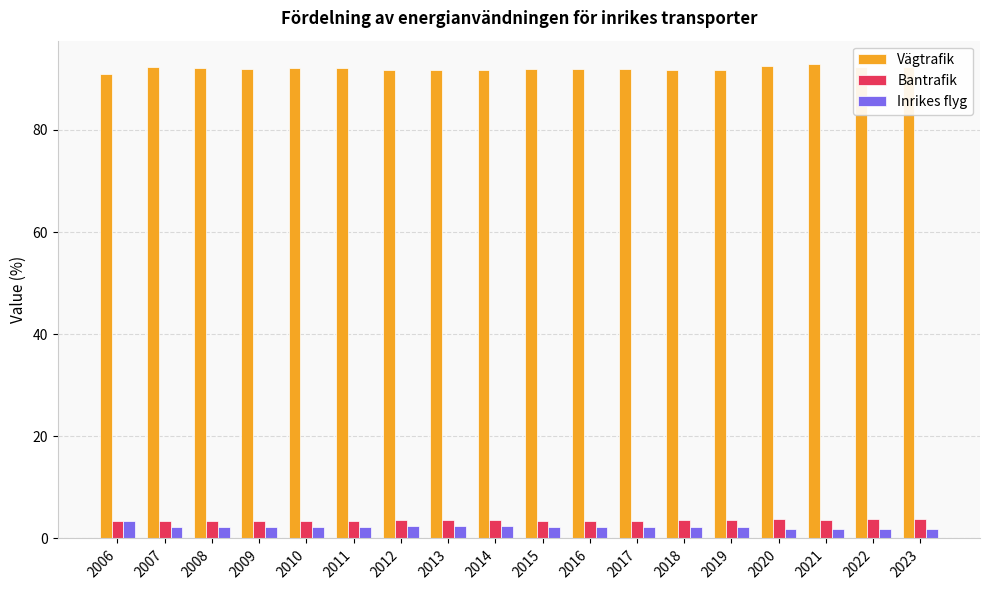

At 2023, list the series in order from largest to smallest.

Vägtrafik, Bantrafik, Inrikes flyg